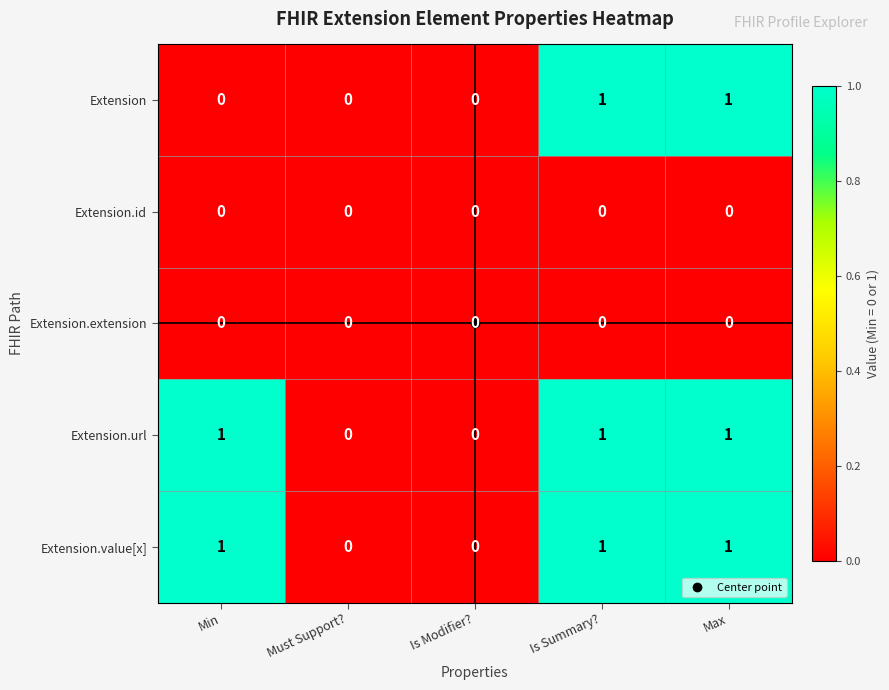

The value of Extension.url at Max is 0. True or false?

False